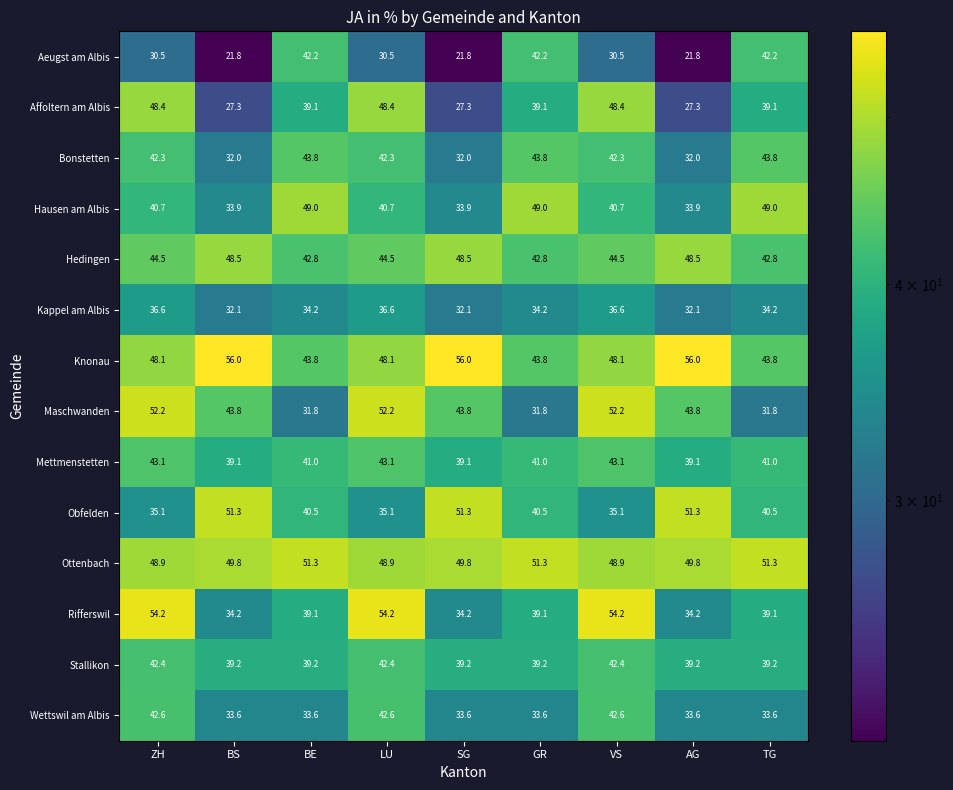

What value does the Maschwanden series have at TG?

31.8